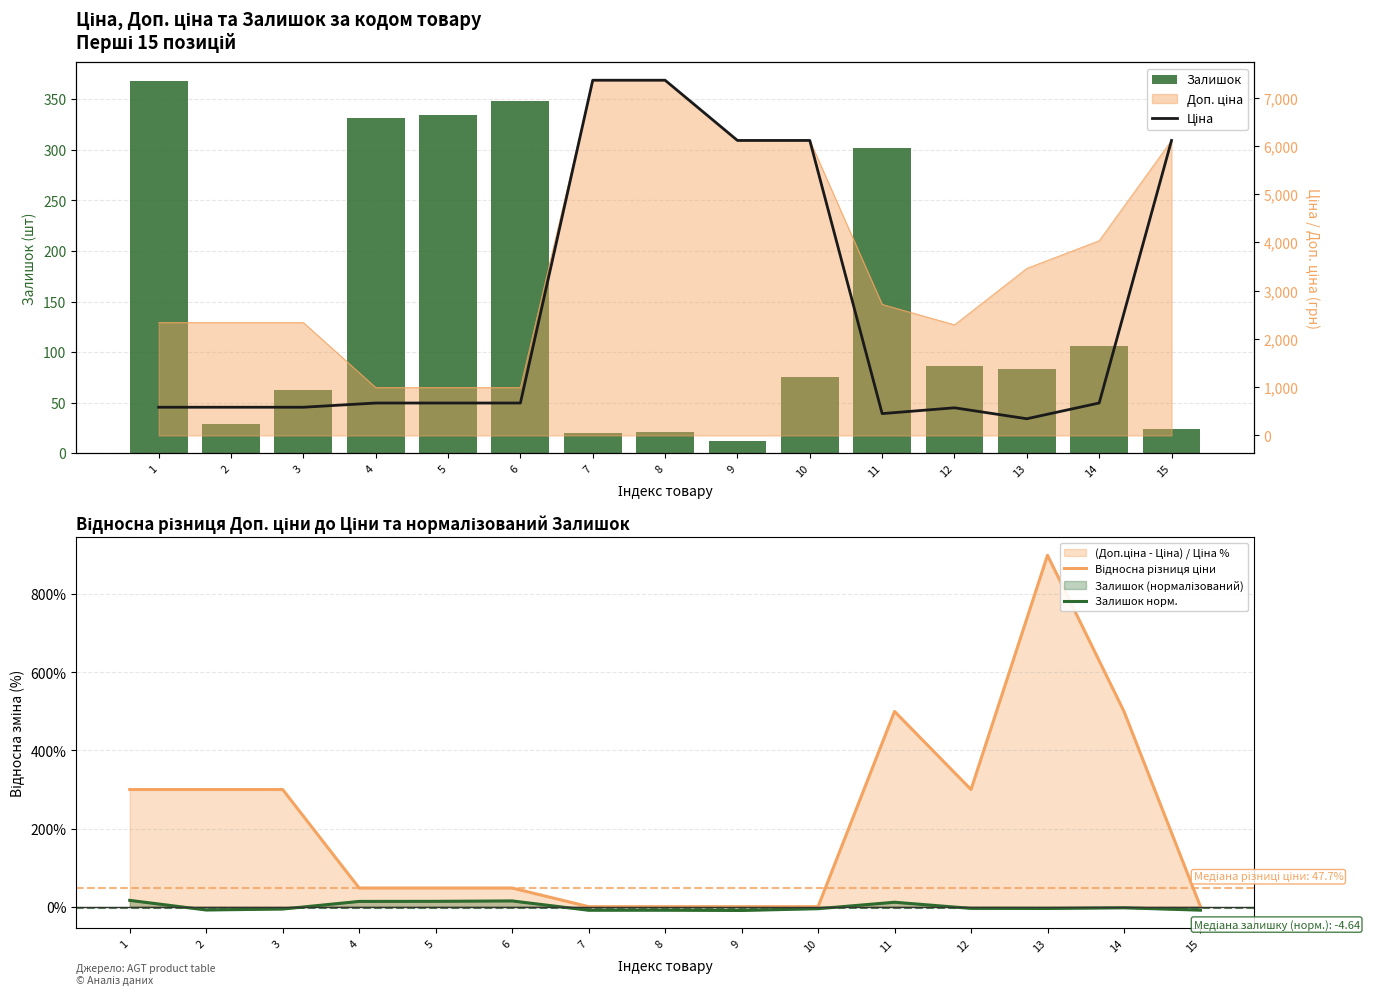

At which label does Залишок норм. reach its peak?

1